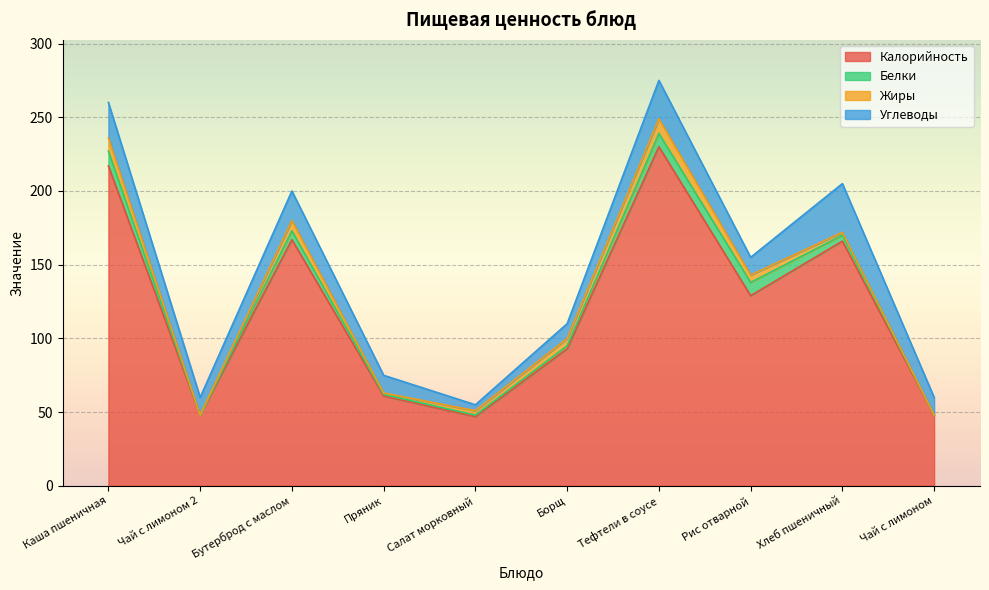

What is the label of the 8th point from the left?

Рис отварной